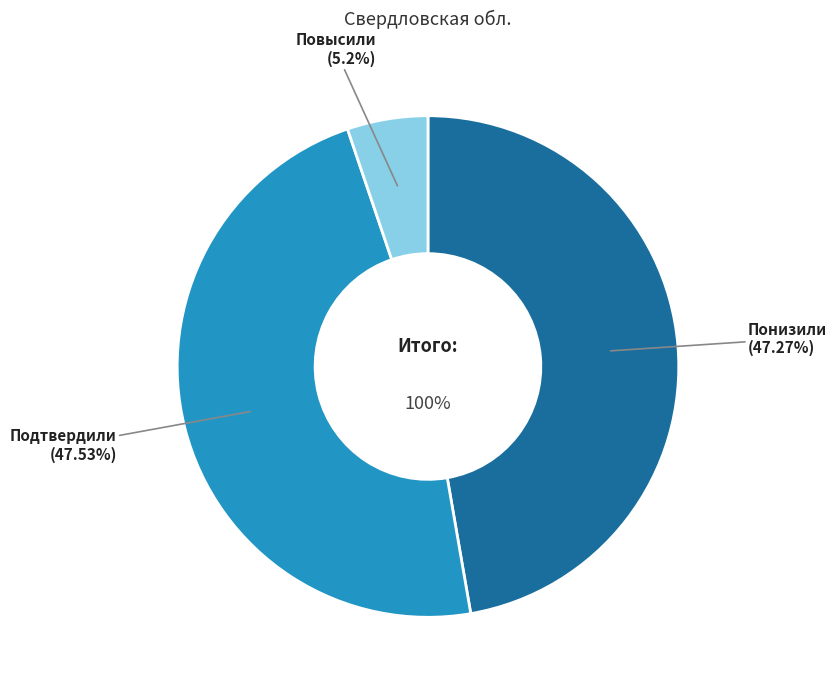

Does any single category account for the majority?

No